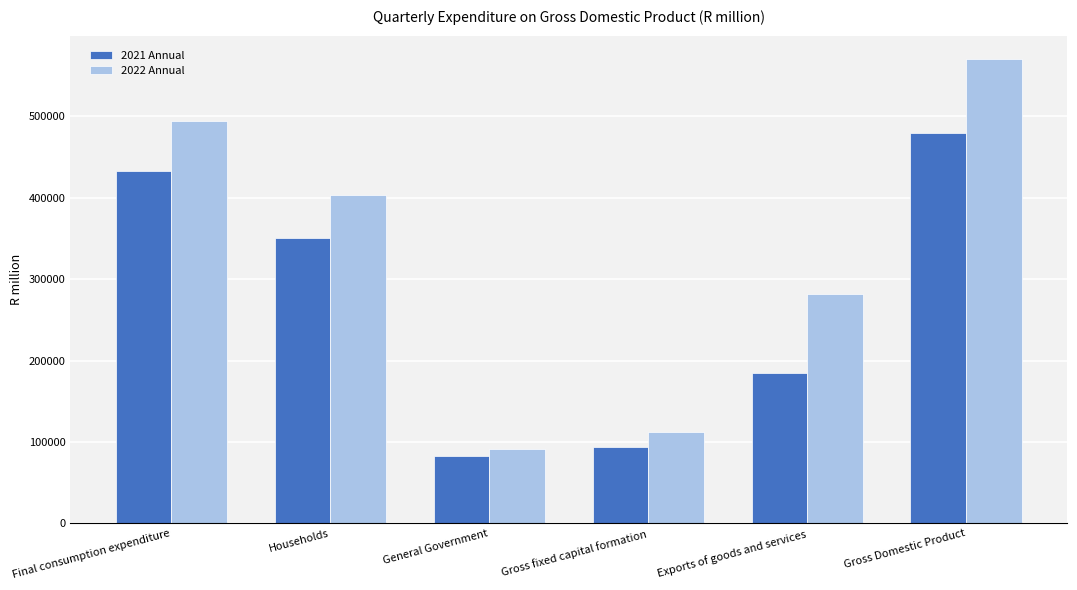

At how many categories does at least one series exceed 249316?

4